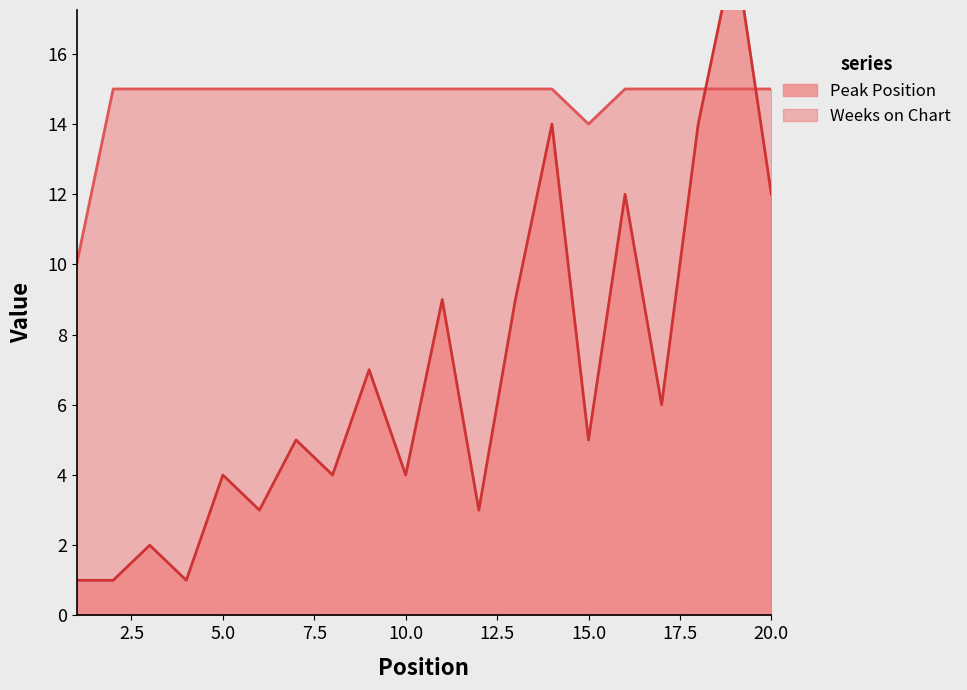

True or false: Weeks on Chart has a value of 9 at 11.

False